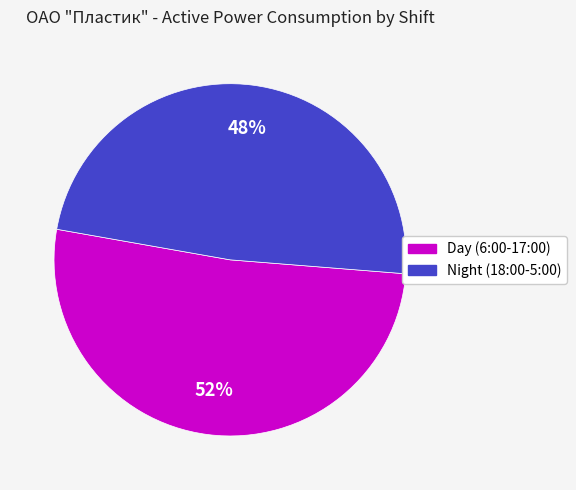

Is there a majority slice in this chart?

Yes